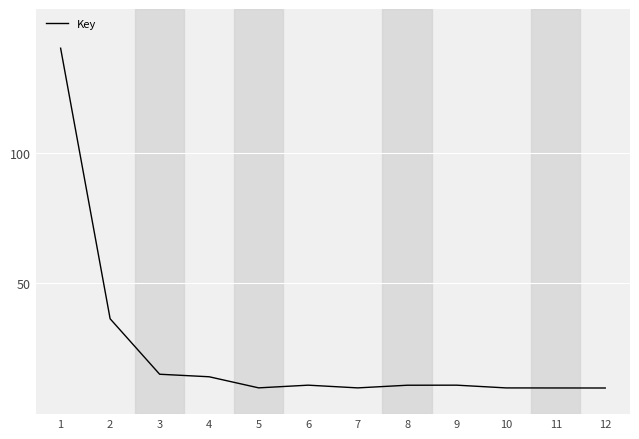

What is the greatest value displayed?

140.0